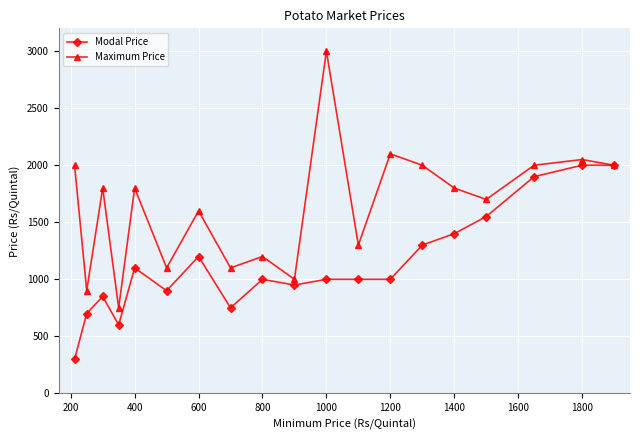

Is this an area chart (filled region under the line)?

No